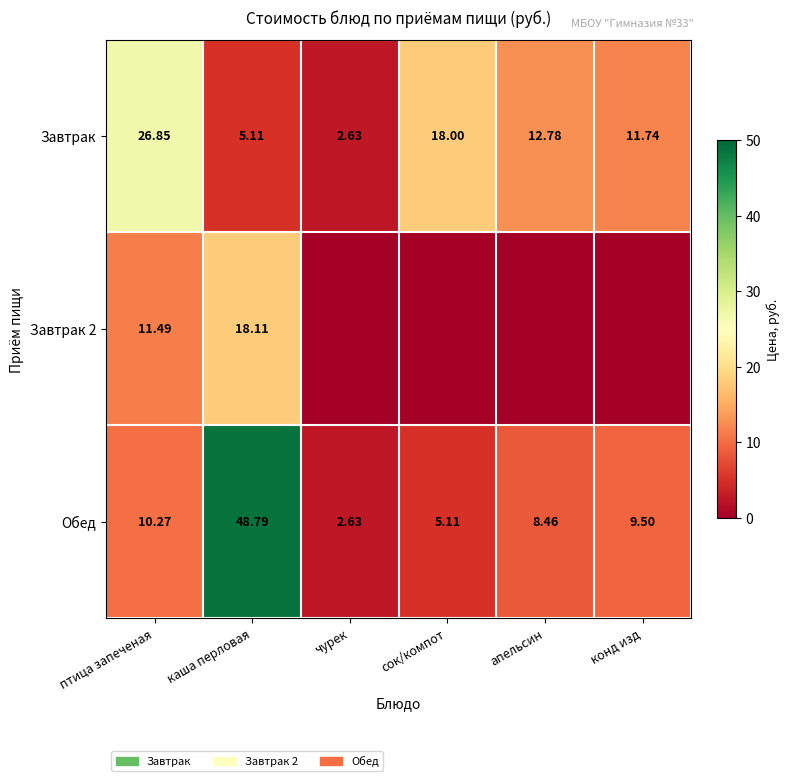

Rank the categories by Завтрак value from lowest to highest.

чурек, каша перловая, конд изд, апельсин, сок/компот, птица запеченая